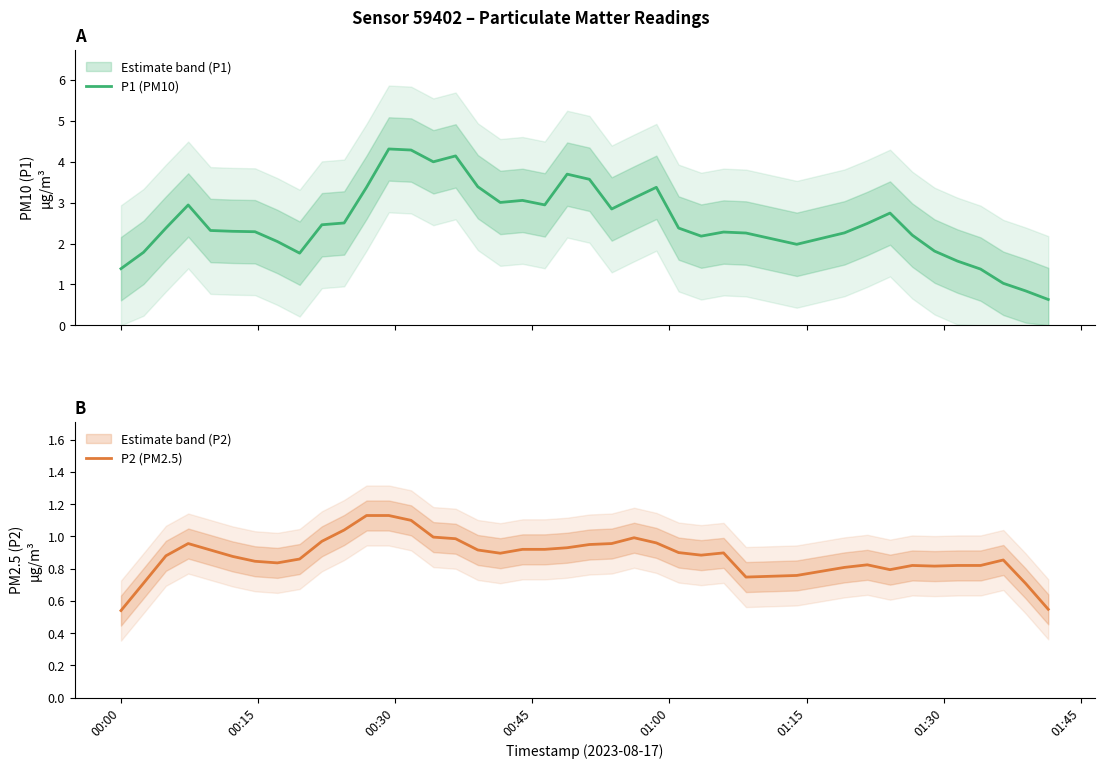

Rank the series by their average value, from lowest to highest.

P2 (PM2.5), P1 (PM10)